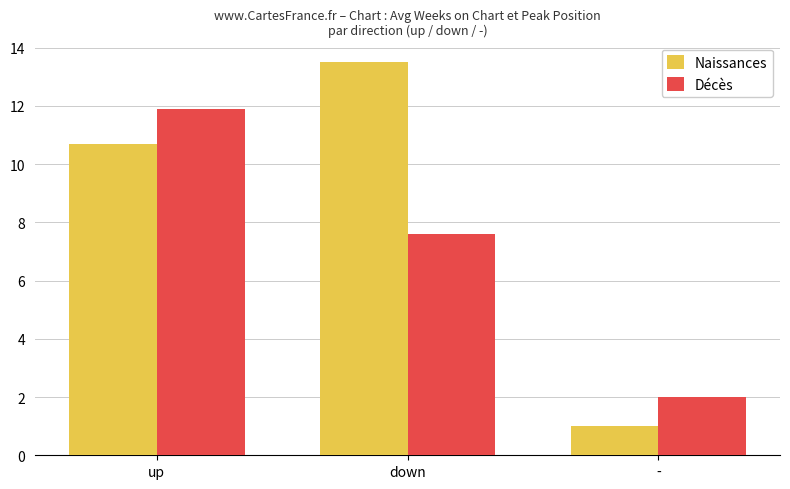

Rank the categories by Décès value from highest to lowest.

up, down, -